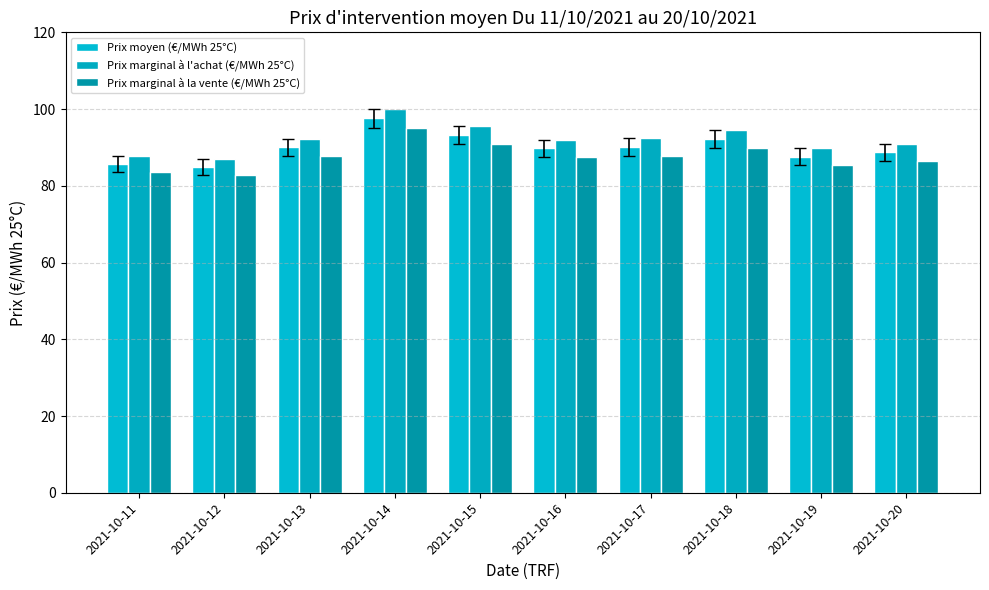

Reading right to left, transcribe all the data shown in this chart.

Prix moyen (€/MWh 25°C): 88.7	87.6	92.3	90.1	89.7	93.3	97.6	90.1	84.9	85.6
Prix marginal à l'achat (€/MWh 25°C): 91.0	89.8	94.6	92.3	92.0	95.6	100.0	92.3	87.1	87.8
Prix marginal à la vente (€/MWh 25°C): 86.5	85.4	90.0	87.8	87.5	91.0	95.1	87.8	82.8	83.5